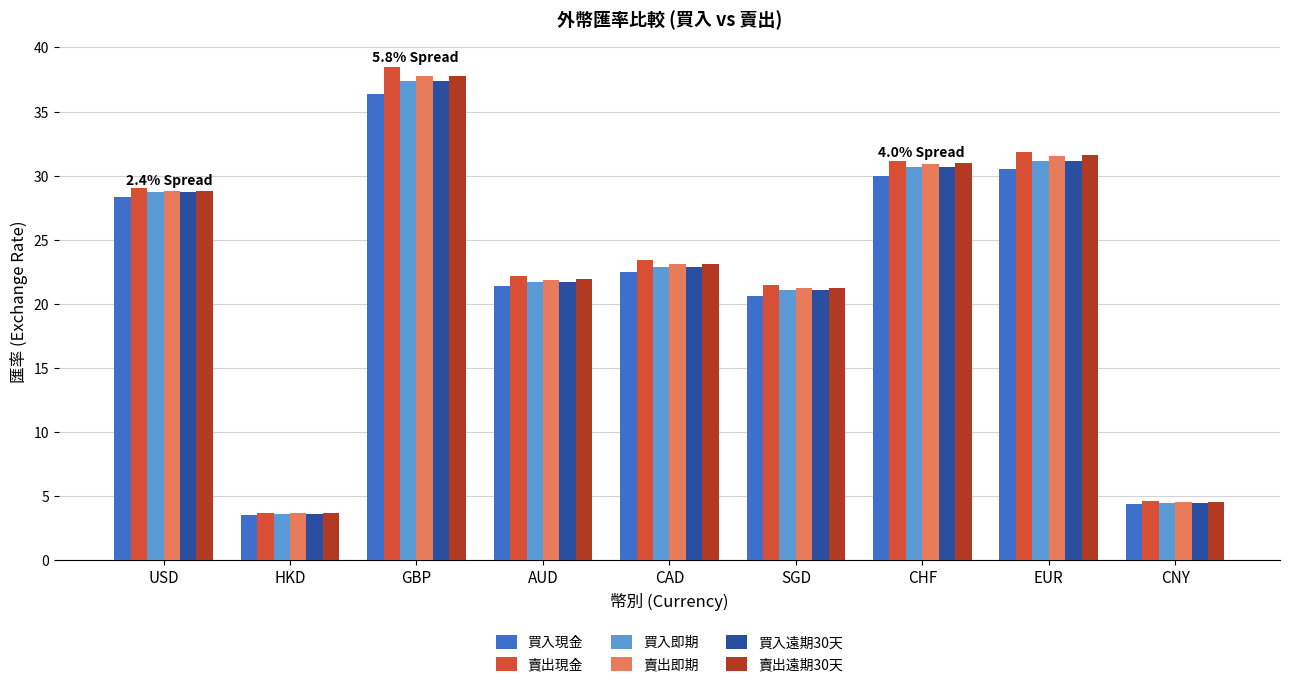

What is the difference between the highest and lowest values at CAD?

0.9